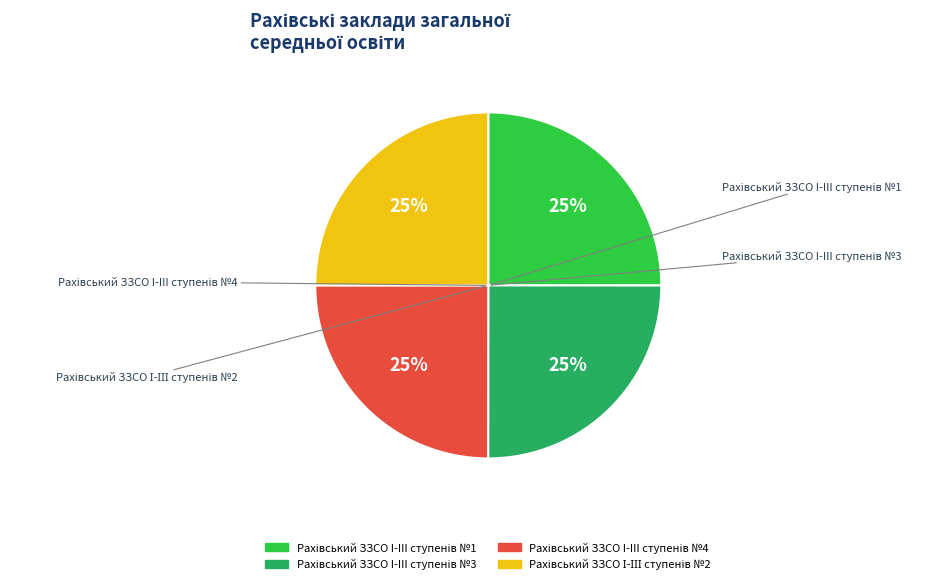

To the nearest percent, what is the average slice percentage?

25%